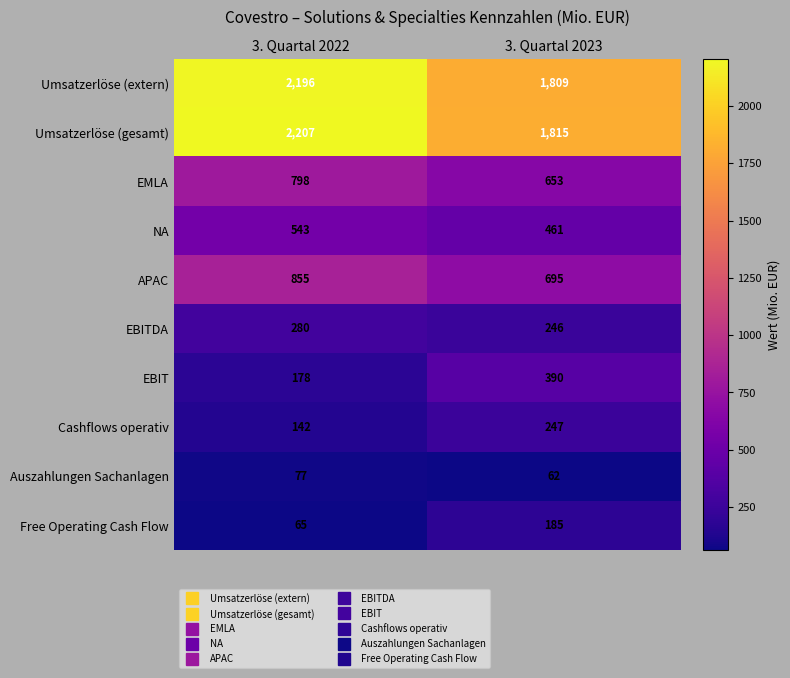

What is the maximum value shown in the chart?

2207